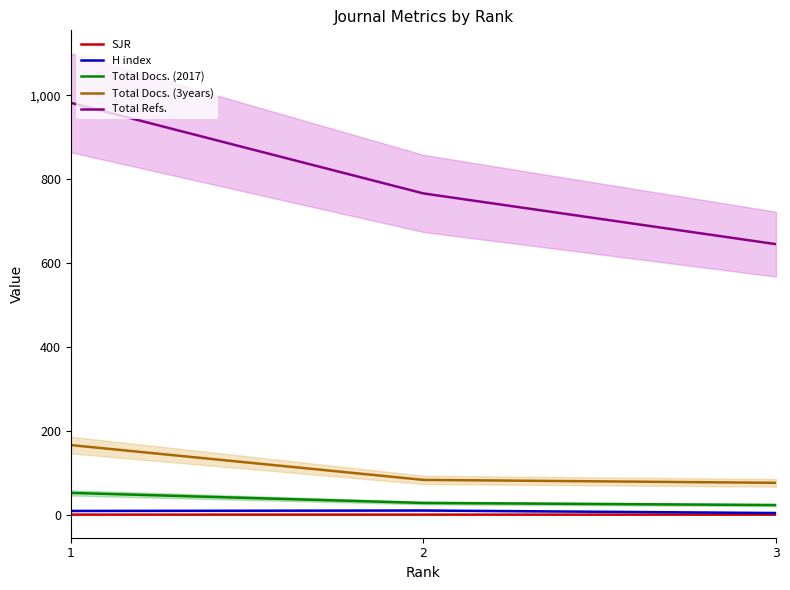

Is this an area chart (filled region under the line)?

No